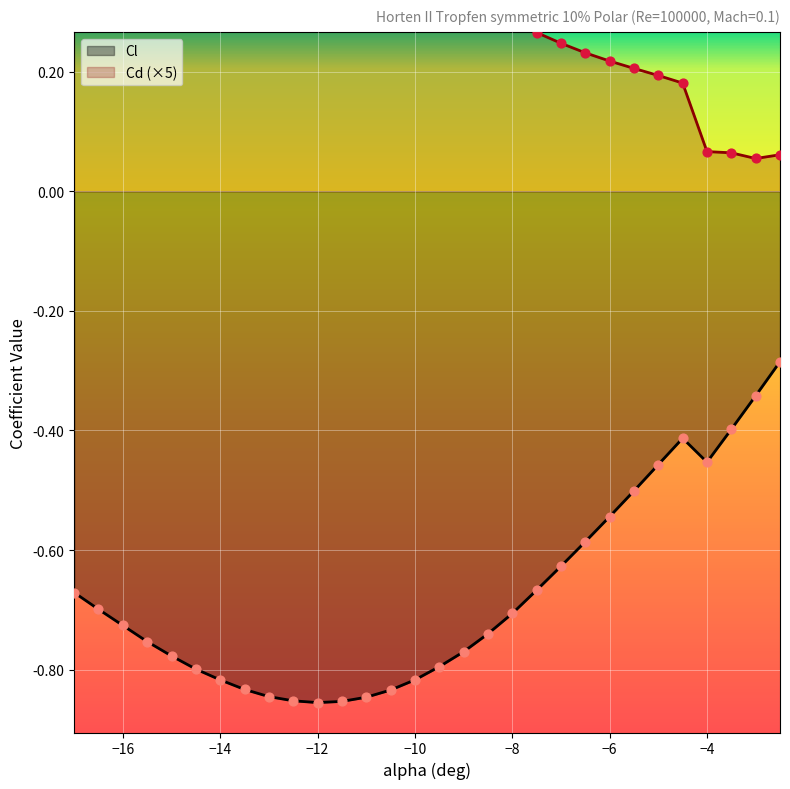

Is the value of Cl at -9.5 greater than the value of Cd at -4?

No